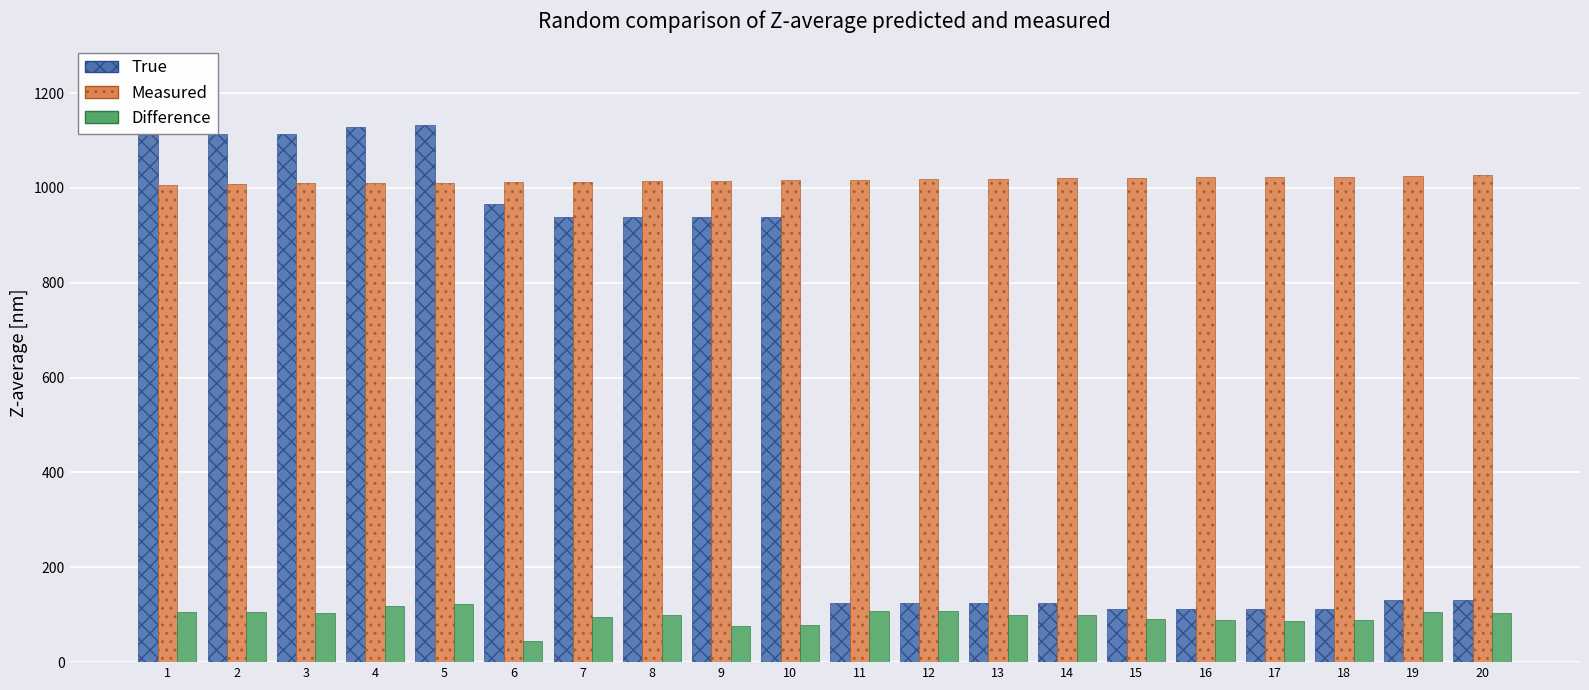

How many groups of bars are there?

20